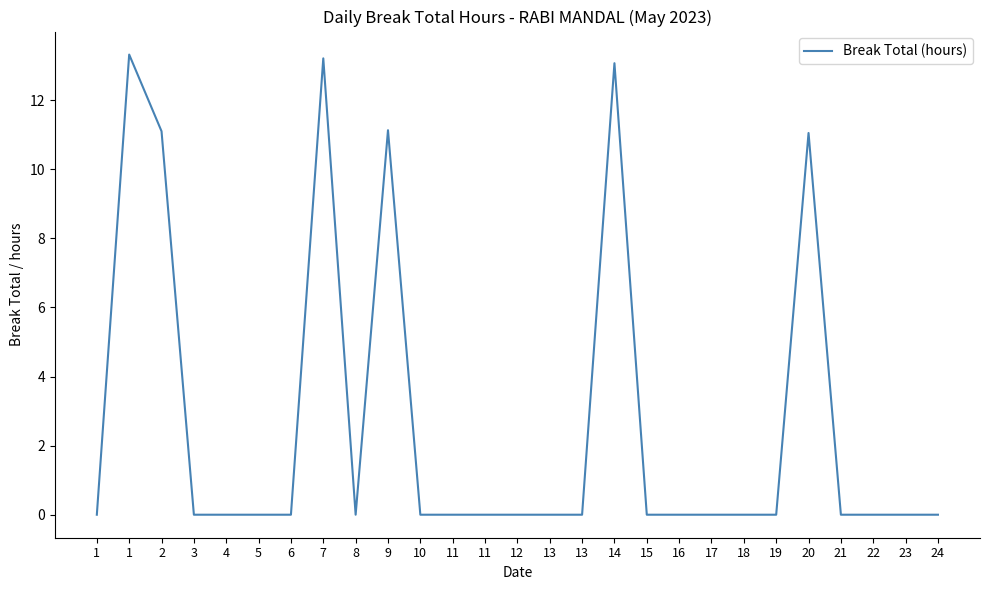

Does the chart display data point markers on the line(s)?

No